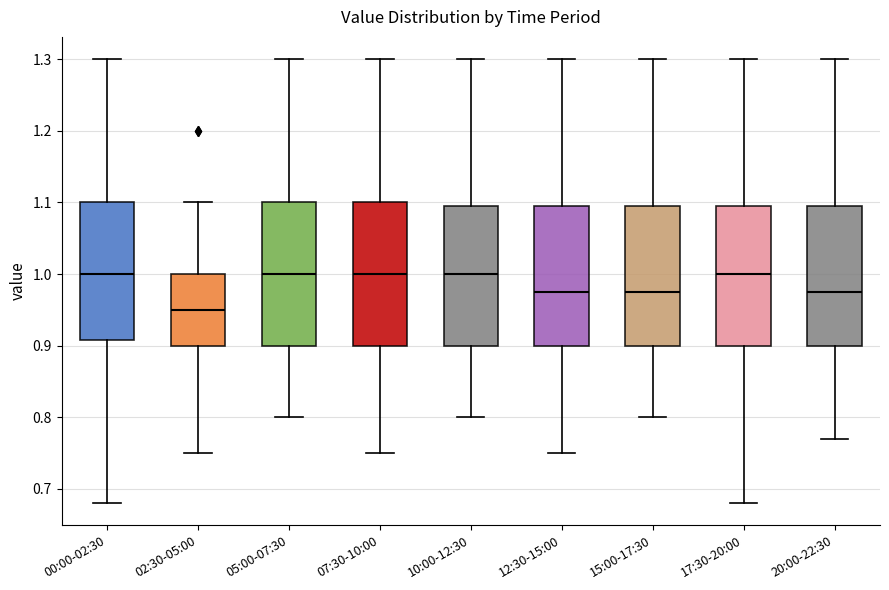

Reading left to right, read every box against the y-axis: the position of its median line, the range the box covers, and the ends of its whiskers. The values are not printed on the chart, so give them approximately, as read against the axis.

00:00-02:30: median 1.00, box 0.91 to 1.10, whiskers 0.68 to 1.30
02:30-05:00: median 0.95, box 0.90 to 1.00, whiskers 0.75 to 1.10
05:00-07:30: median 1.00, box 0.90 to 1.10, whiskers 0.80 to 1.30
07:30-10:00: median 1.00, box 0.90 to 1.10, whiskers 0.75 to 1.30
10:00-12:30: median 1.00, box 0.90 to 1.10, whiskers 0.80 to 1.30
12:30-15:00: median 0.98, box 0.90 to 1.10, whiskers 0.75 to 1.30
15:00-17:30: median 0.98, box 0.90 to 1.10, whiskers 0.80 to 1.30
17:30-20:00: median 1.00, box 0.90 to 1.10, whiskers 0.68 to 1.30
20:00-22:30: median 0.98, box 0.90 to 1.10, whiskers 0.77 to 1.30